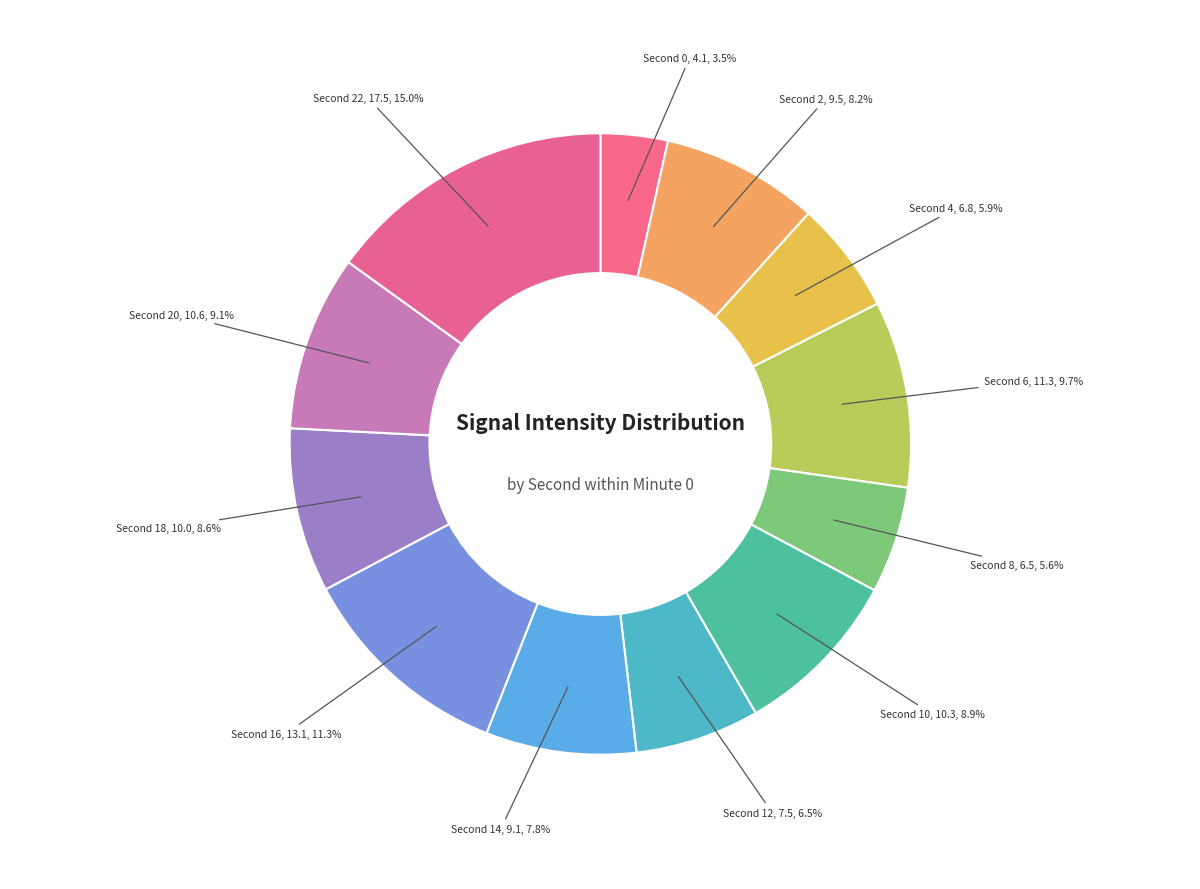

How many segments does this pie chart have?

12